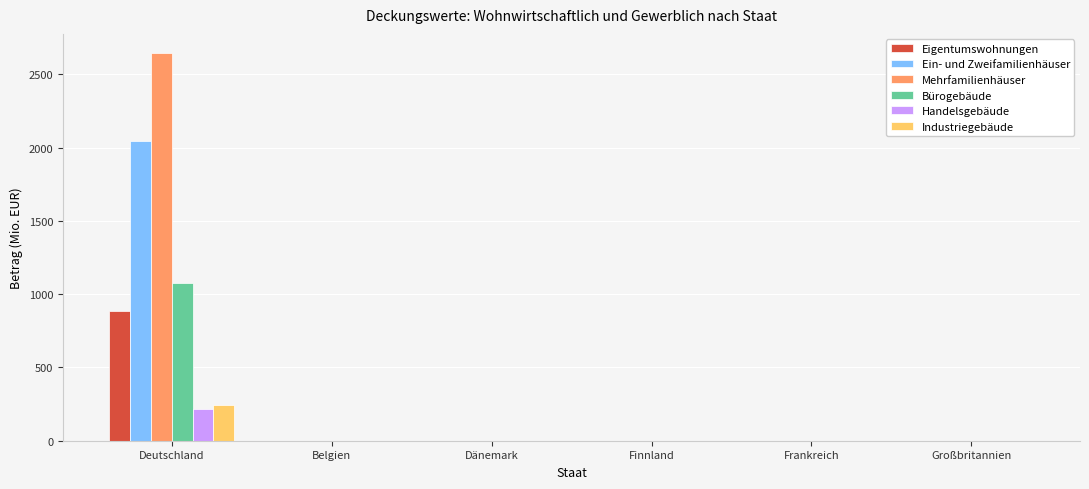

At which category is the sum across all series the highest?

Deutschland